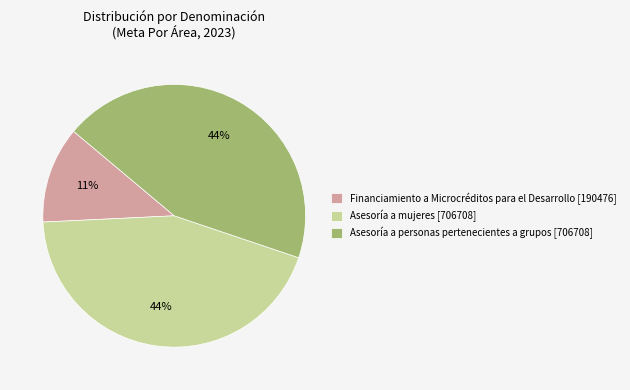

What is the largest slice in the pie chart?

Asesoría a mujeres